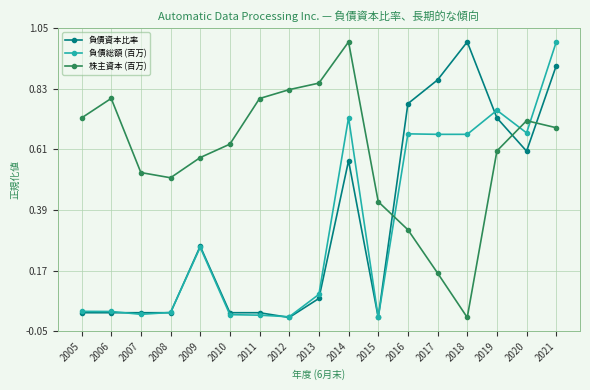

Which series changed the most between 2007 and 2013?

株主資本 (百万)